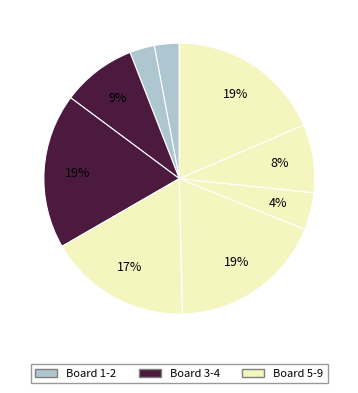

Which slice is the smallest?

1